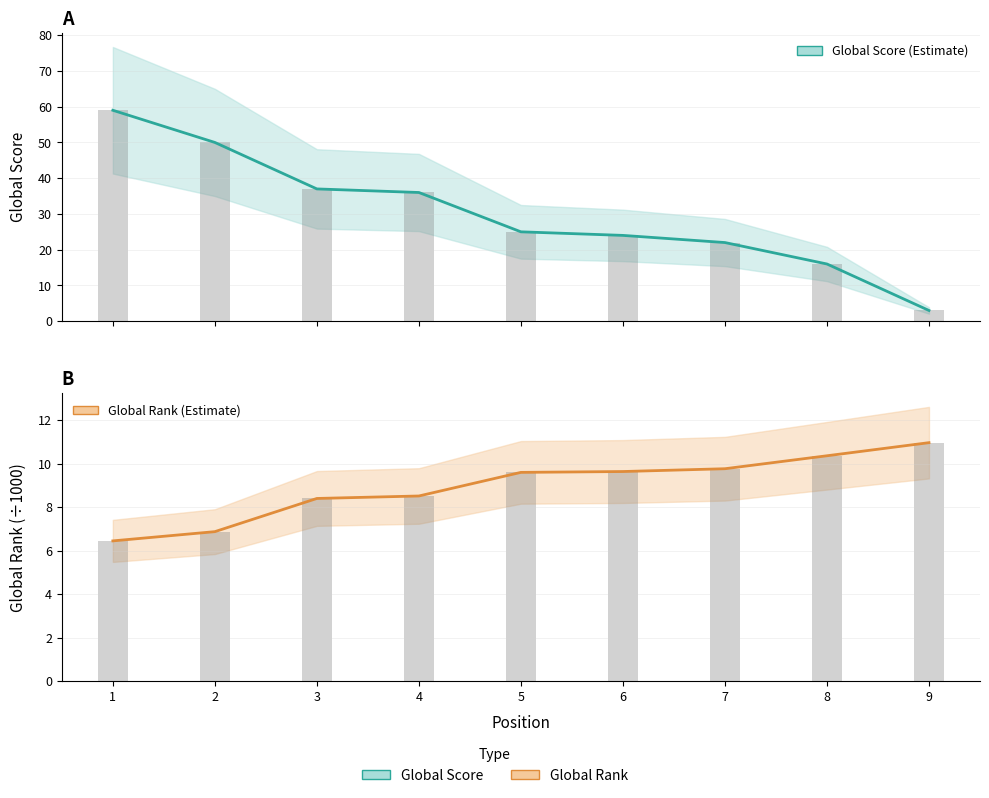

What is the difference between the maximum and second lowest values in the Global Score series?

43.0